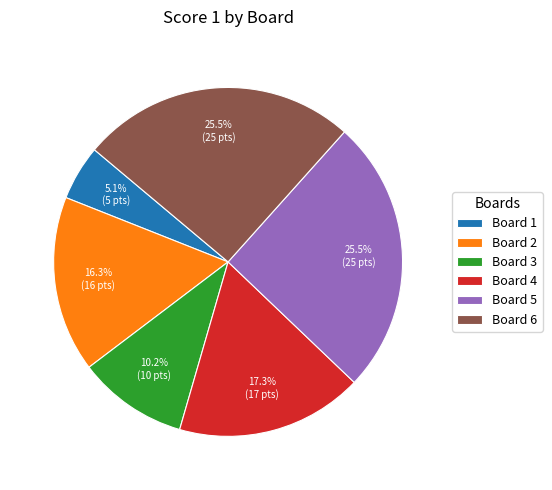

How much of the chart is everything except Board 6?

74.5%